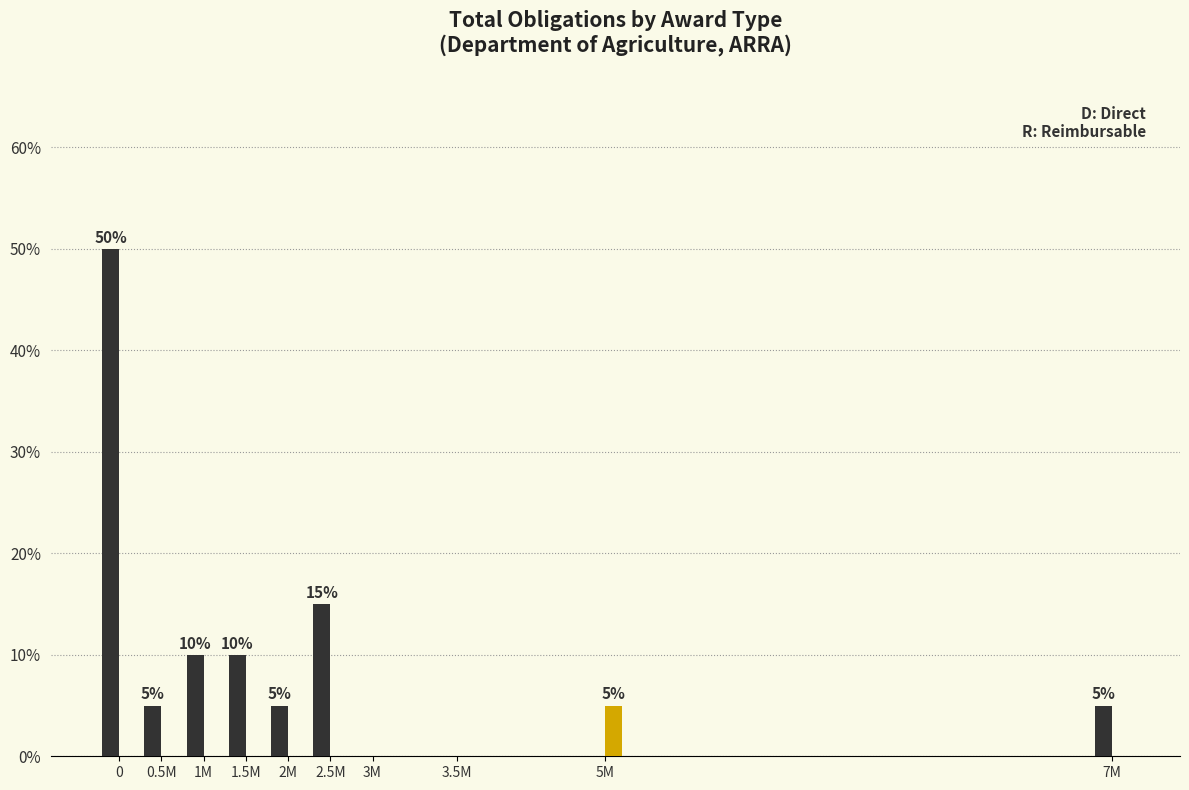

What is the total value across all series at 1.5M?

10